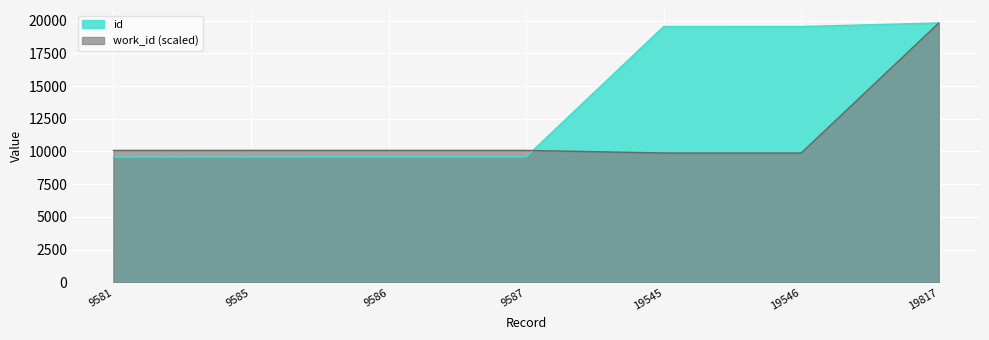

At which category is the sum across all series the highest?

19817